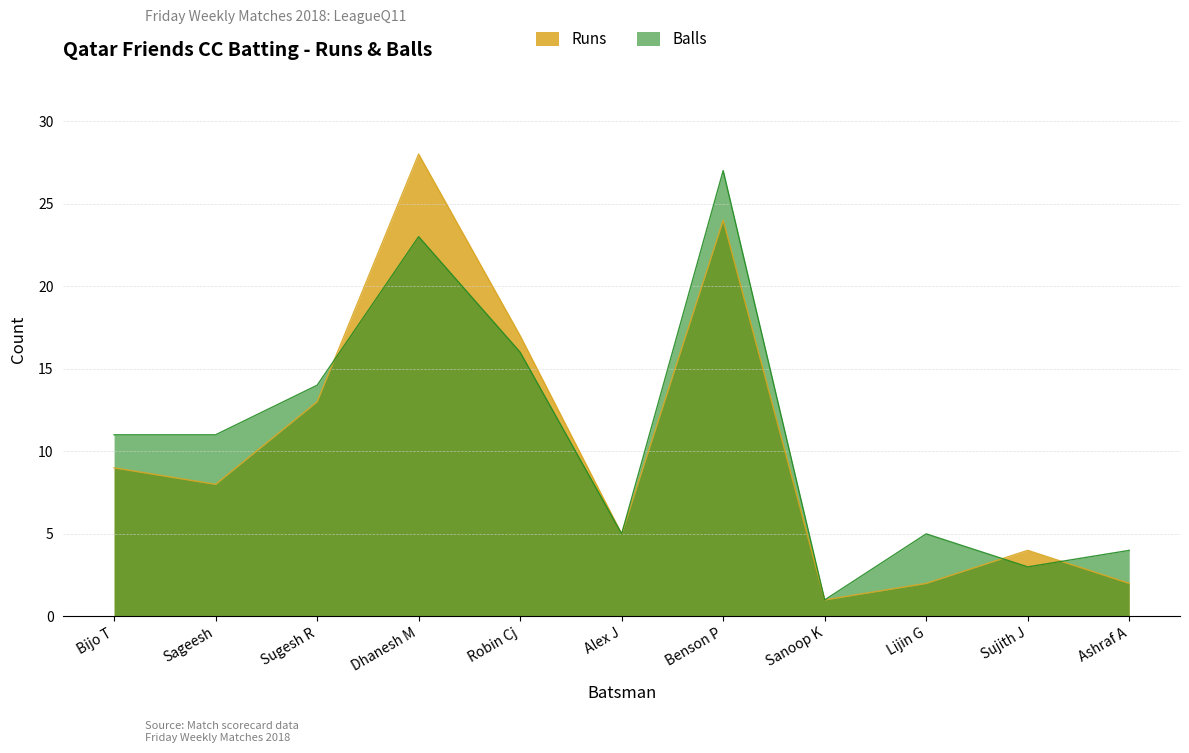

Which label corresponds to the largest value in the chart?

Dhanesh M